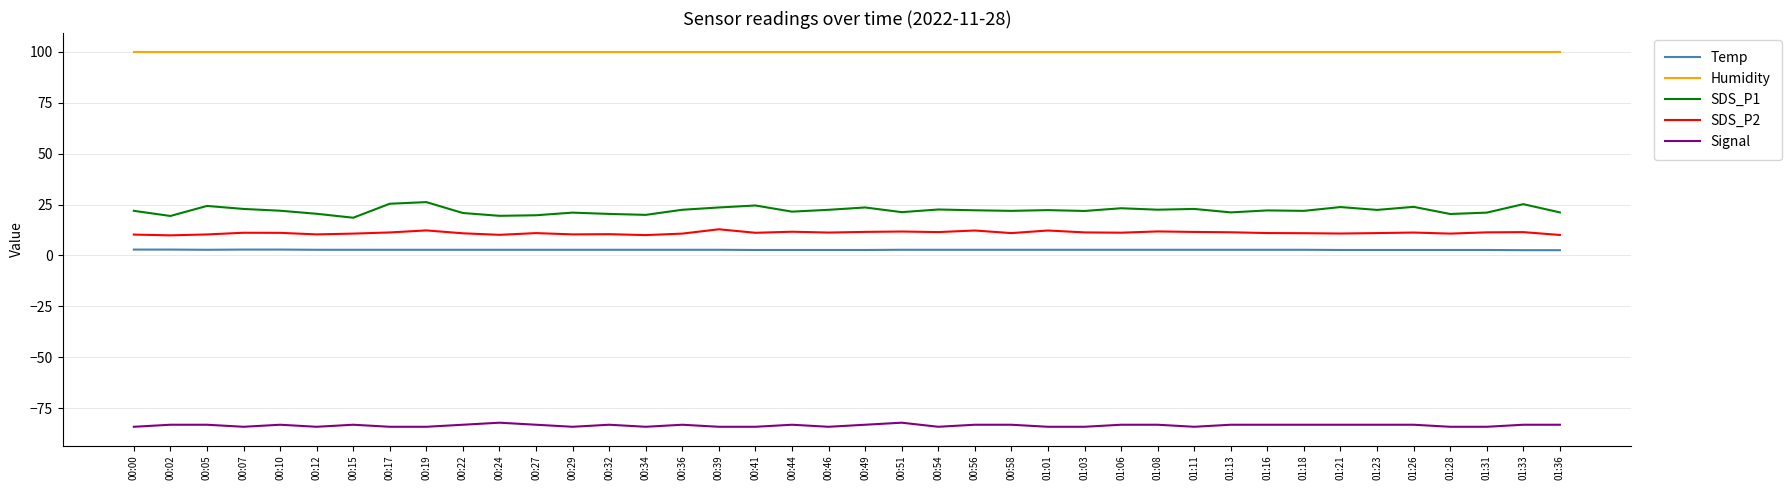

True or false: SDS_P2 has a value of 11.0 at 01:16.

True